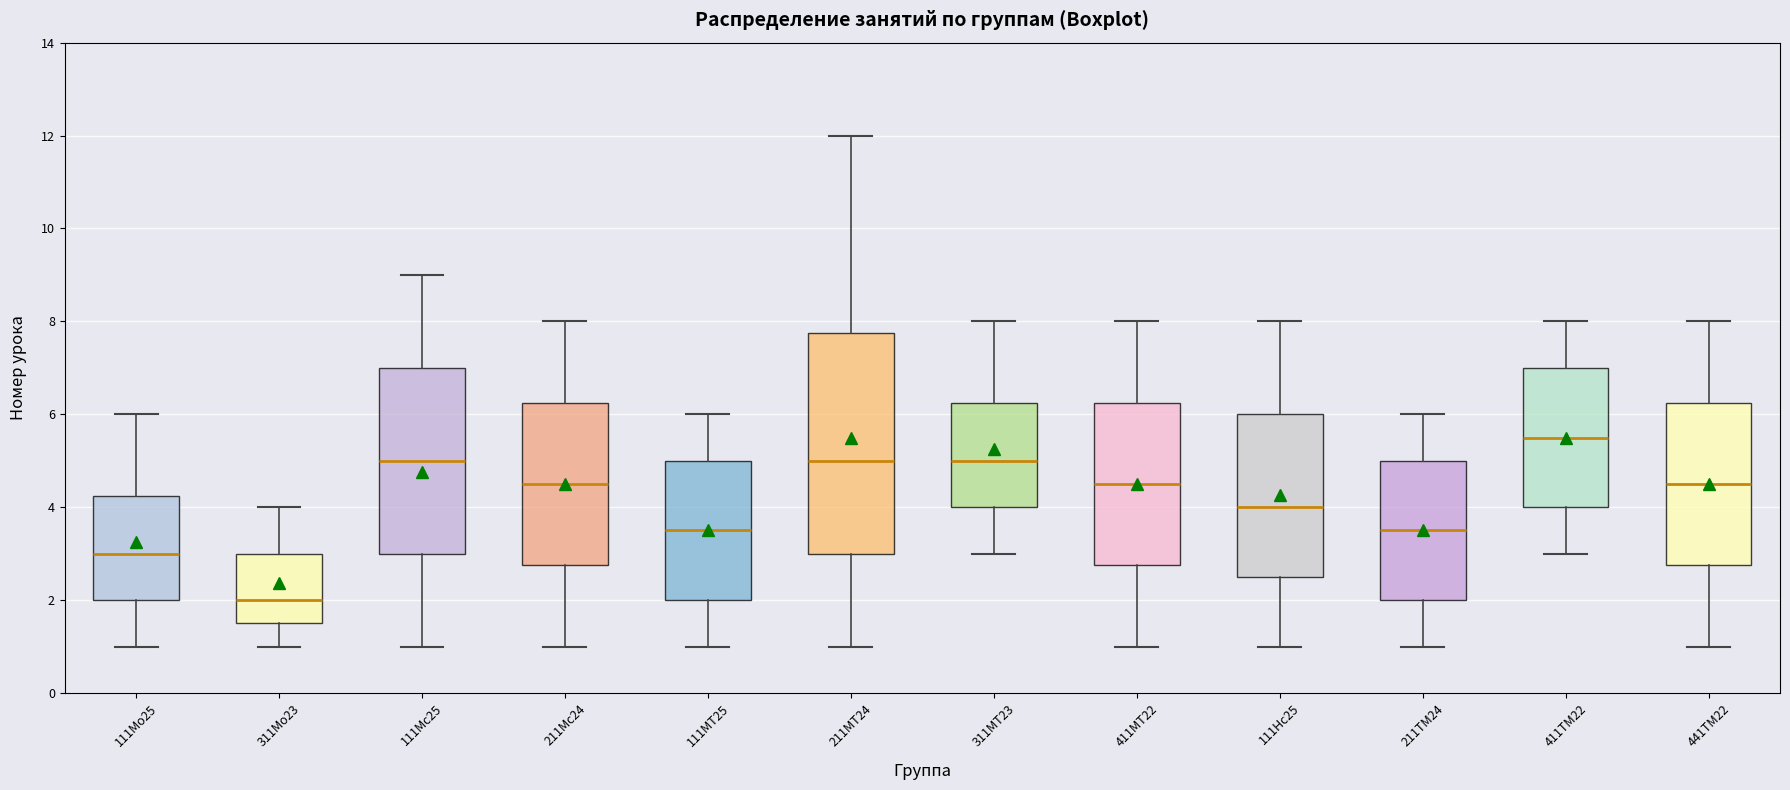

Where does the lower whisker of the box for 411МТ22 end on the y-axis? The values are not printed on the chart, so give them approximately, as read against the axis.

1.0